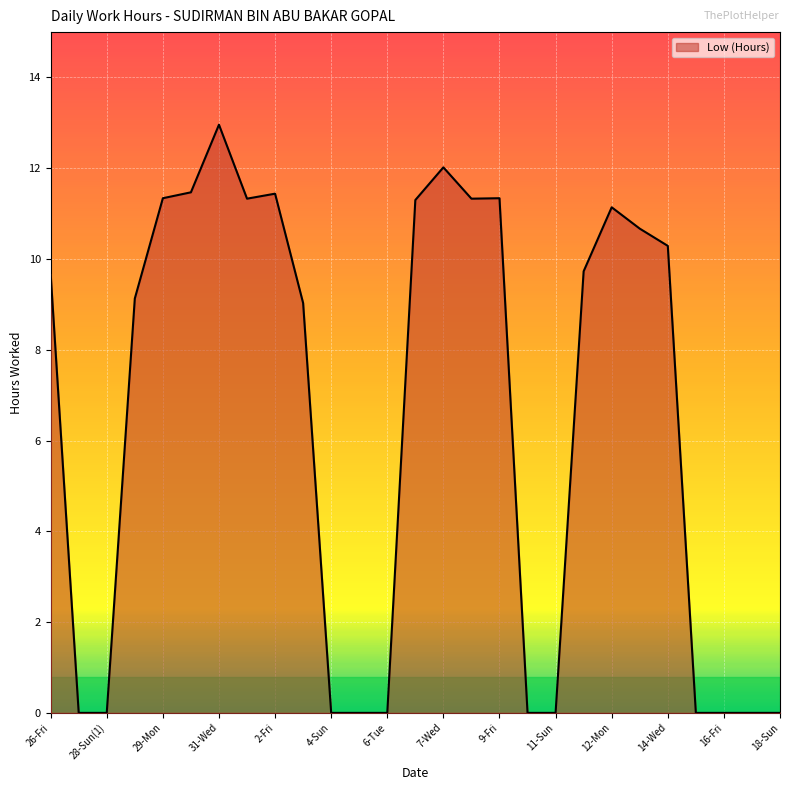

What is the maximum value shown in the chart?

13.0